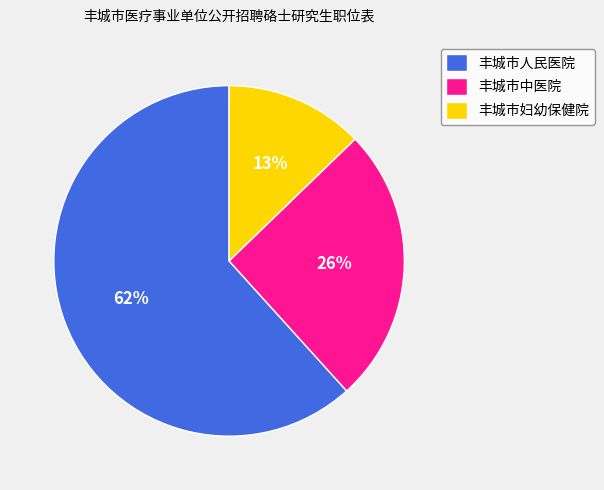

Is there a majority slice in this chart?

Yes